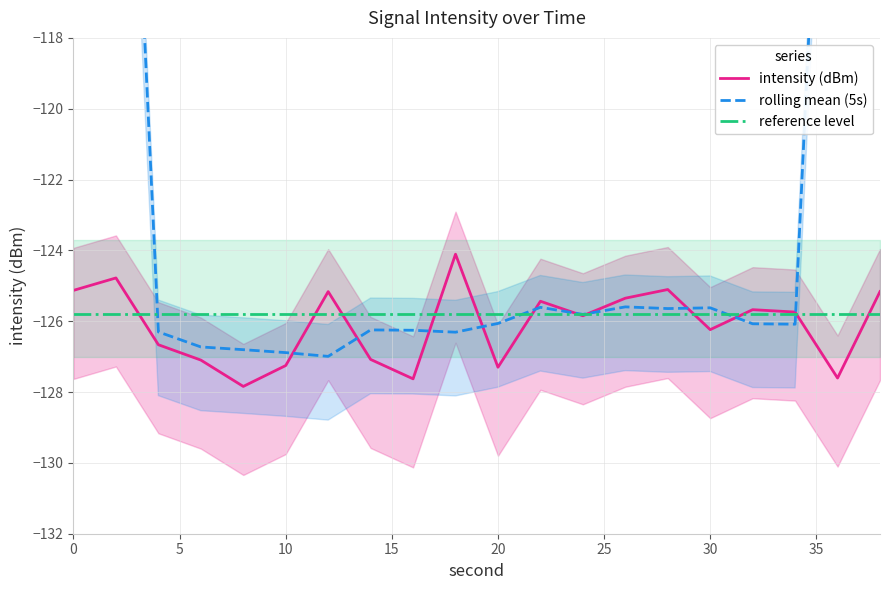

What are all the series names shown in the legend?

intensity (dBm), rolling mean (5s), reference level